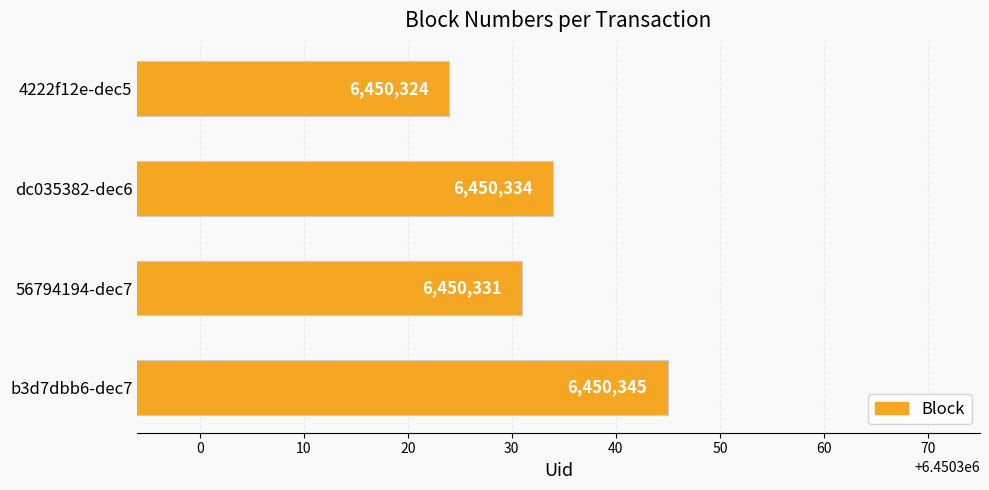

Which label corresponds to the smallest value in the chart?

4222f12e-dec5